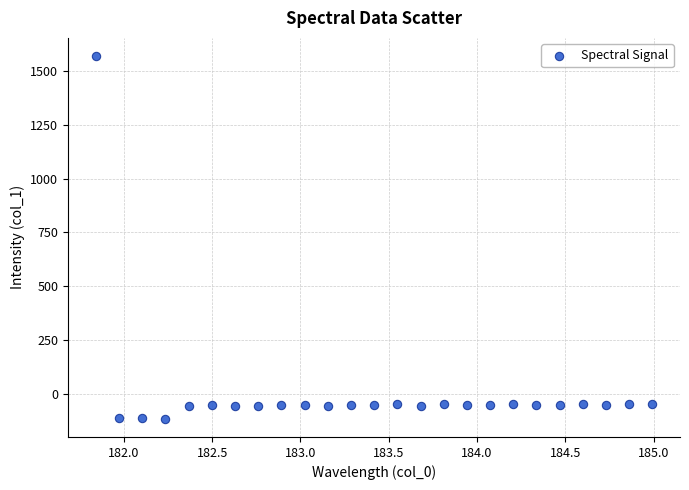

What is the range of Y values (max minus min)?

1687.6